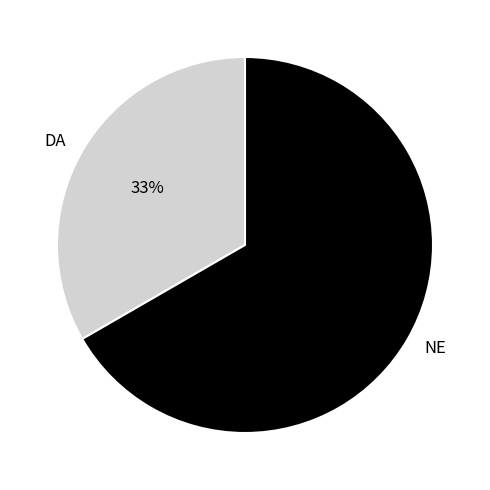

Is NE the majority of the pie?

Yes